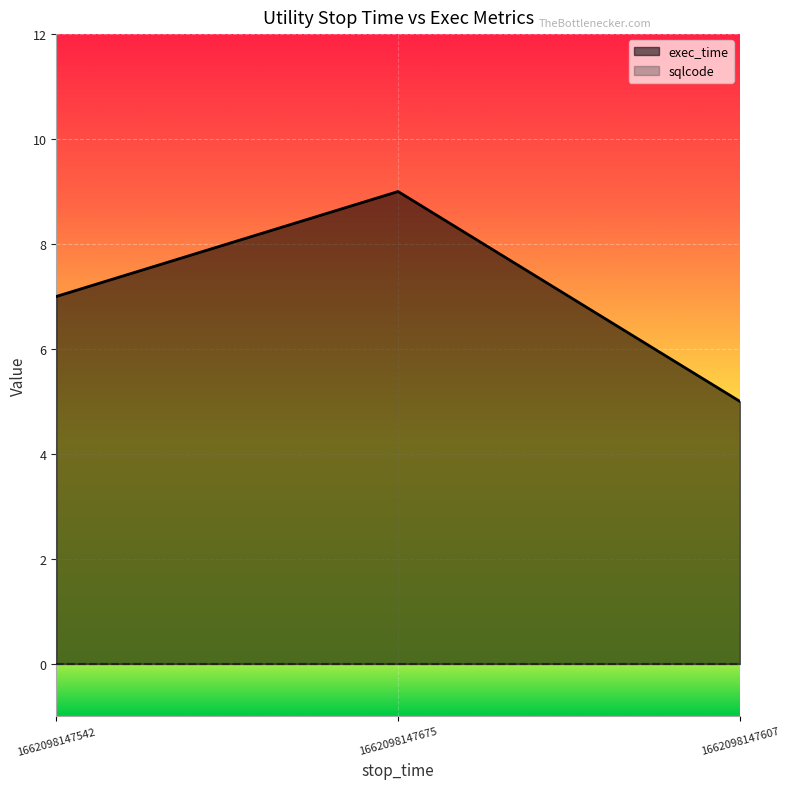

Reading right to left, what are all the values shown in this chart?

1662098147607=5	1662098147675=9	1662098147542=7